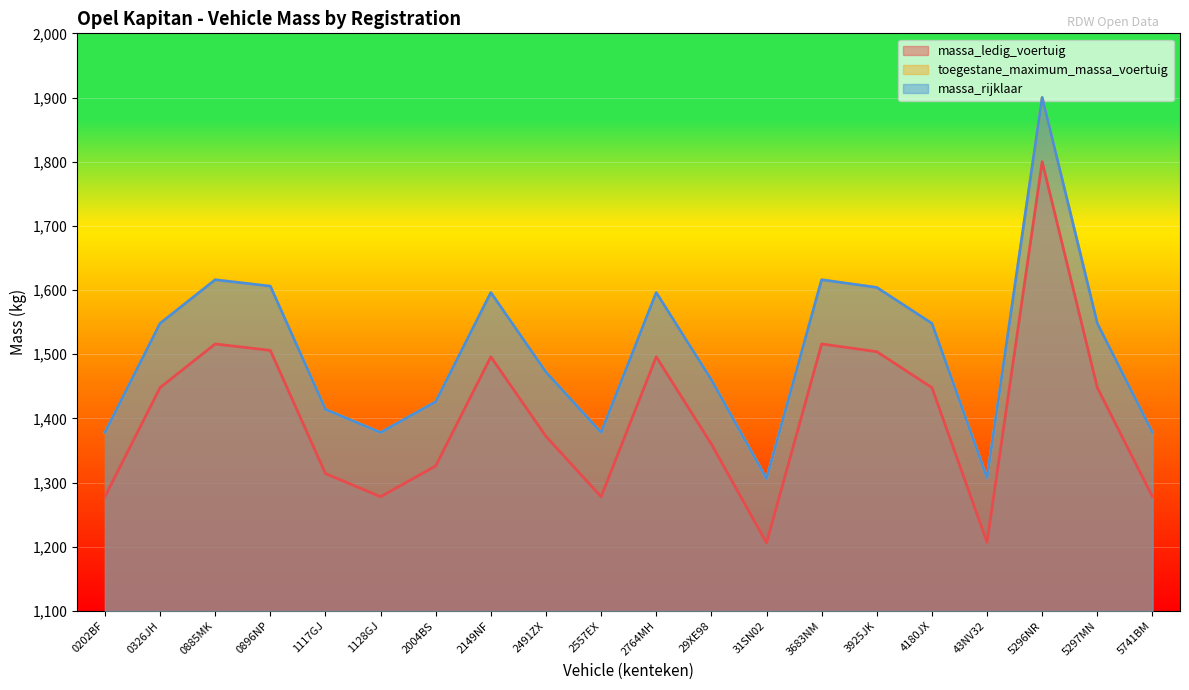

Reading right to left, list all the values displayed in this chart.

massa_ledig_voertuig: 5741BM=1278	5297MN=1448	5296NR=1800	43NV32=1207	4180JX=1448	3925JK=1504	3683NM=1516	31SN02=1206	29XE98=1360	2764MH=1496	2557EX=1278	2491ZX=1372	2149NF=1496	2004BS=1326	1128GJ=1278	1117GJ=1314	0896NP=1506	0885MK=1516	0326JH=1448	0202BF=1278
toegestane_maximum_massa_voertuig: 5741BM=1378	5297MN=1548	5296NR=1900	43NV32=1307	4180JX=1548	3925JK=1604	3683NM=1616	31SN02=1306	29XE98=1460	2764MH=1596	2557EX=1378	2491ZX=1472	2149NF=1596	2004BS=1426	1128GJ=1378	1117GJ=1414	0896NP=1606	0885MK=1616	0326JH=1548	0202BF=1378
massa_rijklaar: 5741BM=1378	5297MN=1548	5296NR=1900	43NV32=1307	4180JX=1548	3925JK=1604	3683NM=1616	31SN02=1306	29XE98=1460	2764MH=1596	2557EX=1378	2491ZX=1472	2149NF=1596	2004BS=1426	1128GJ=1378	1117GJ=1414	0896NP=1606	0885MK=1616	0326JH=1548	0202BF=1378